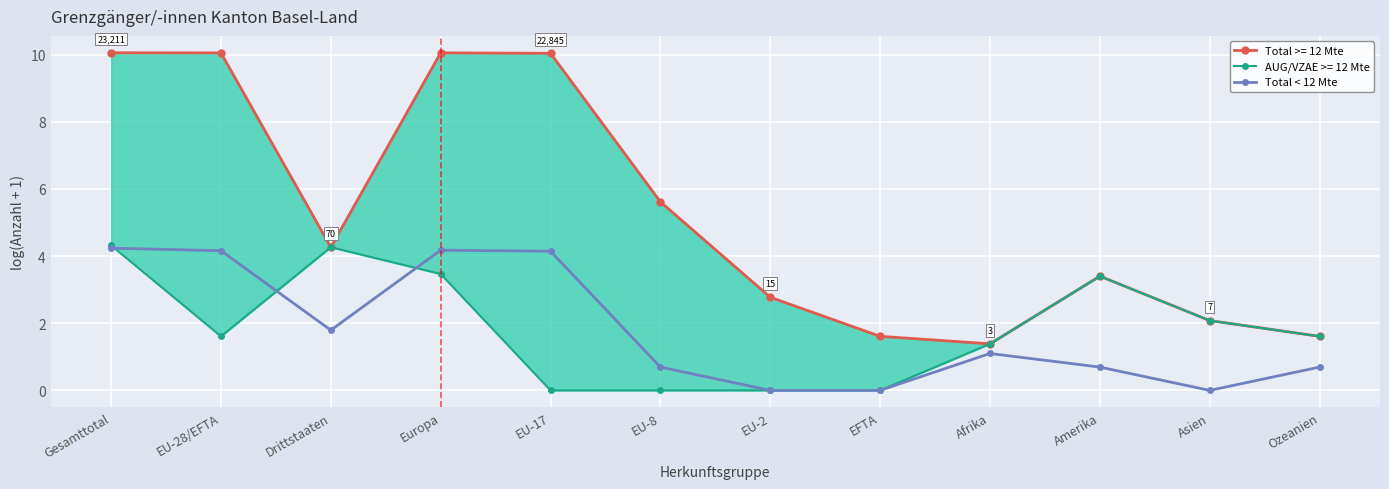

What is the label of the 11th point from the right?

EU-28/EFTA